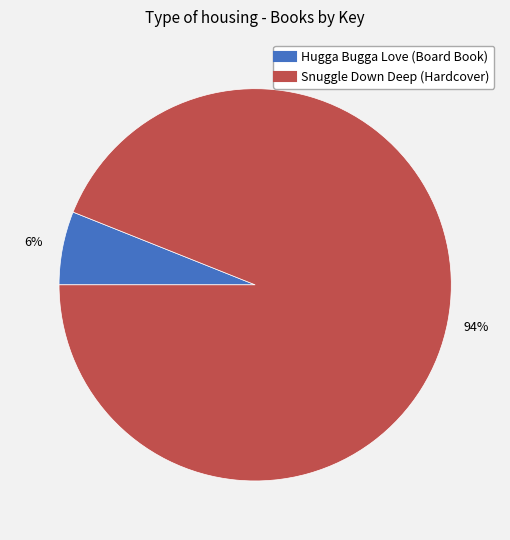

Which has a higher value, Snuggle Down Deep (Hardcover) or Hugga Bugga Love (Board Book)?

Snuggle Down Deep (Hardcover)